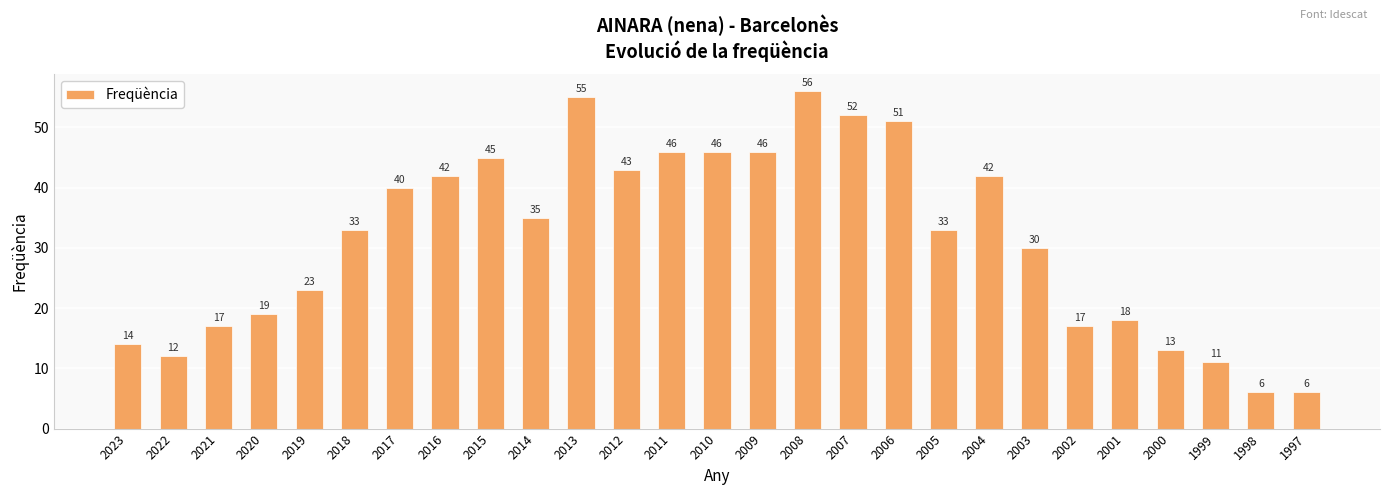

What is the approximate value at 2002, to the nearest 5?

15